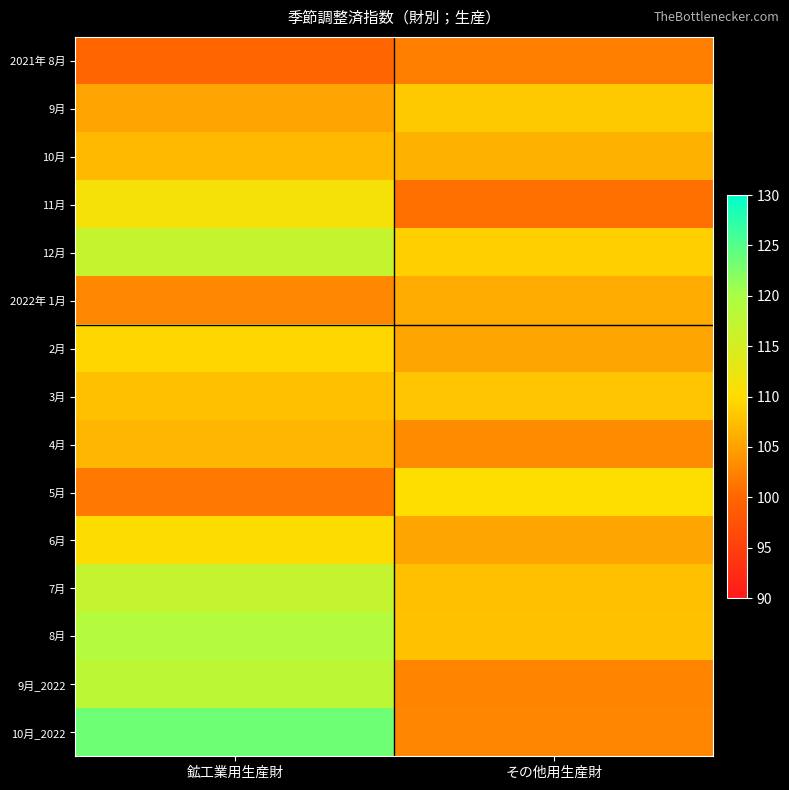

How many categories are shown in the chart?

2